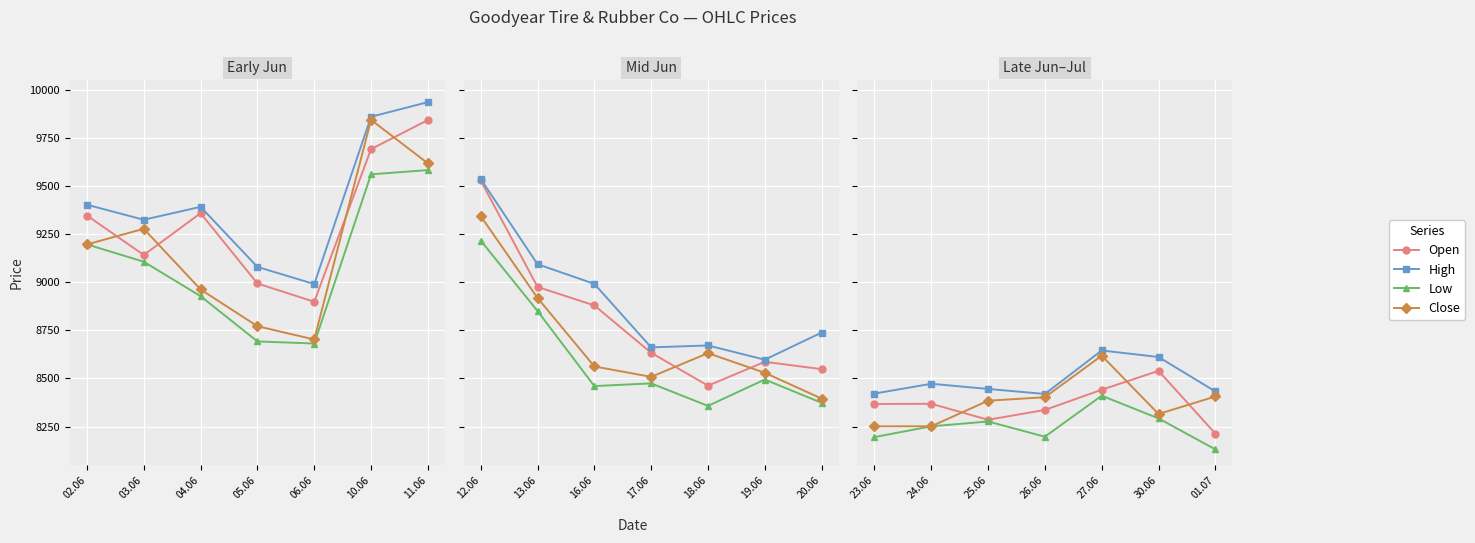

What are all the series names shown in the legend?

Open, High, Low, Close